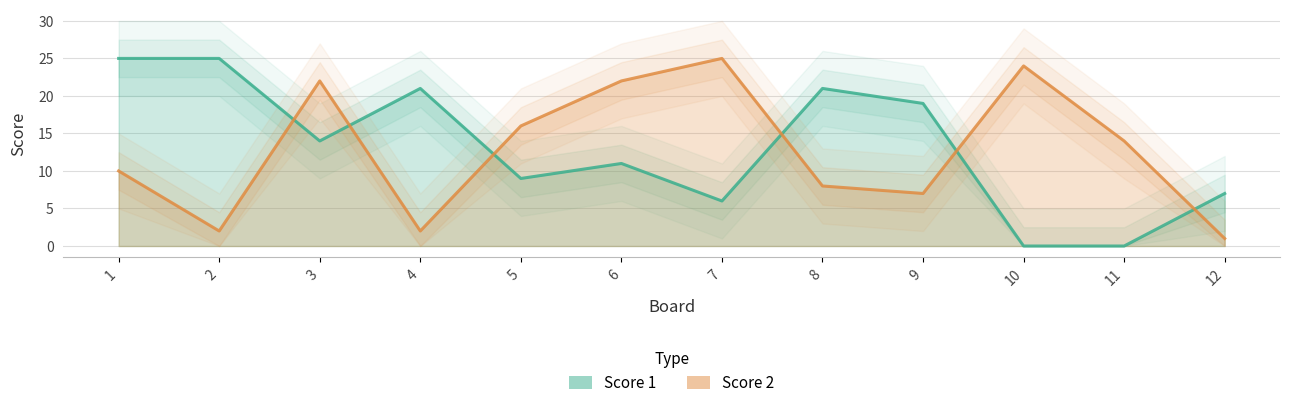

Reading right to left, transcribe all the data shown in this chart.

Score 1: 12=7	11=0	10=0	9=19	8=21	7=6	6=11	5=9	4=21	3=14	2=25	1=25
Score 2: 12=1	11=14	10=24	9=7	8=8	7=25	6=22	5=16	4=2	3=22	2=2	1=10